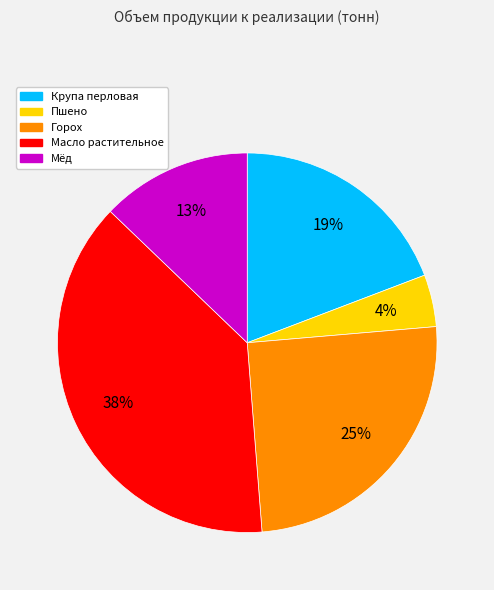

Is the sum of Масло растительное and Горох greater than half?

Yes